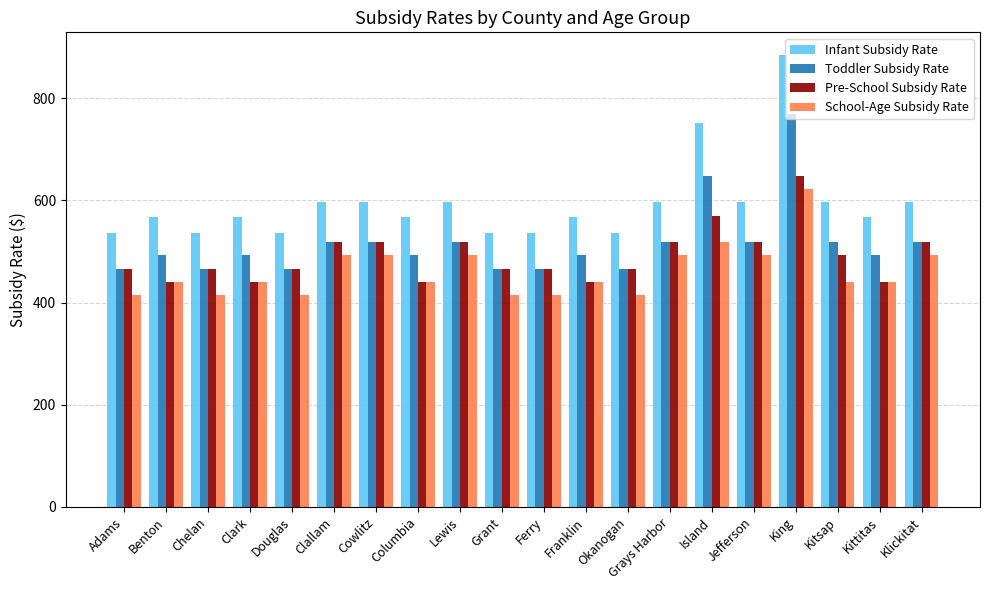

What is the value of the School-Age Subsidy Rate bar at the 17th from the left?

622.3